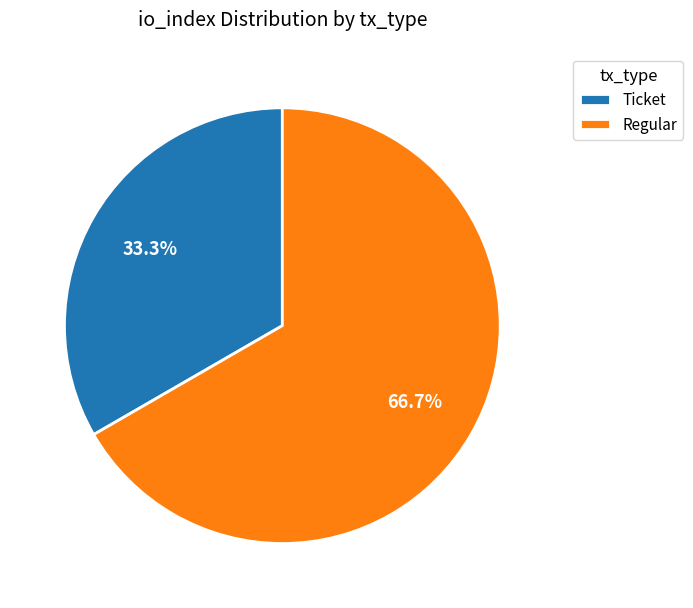

To the nearest percent, what is the difference between the Regular and Ticket slice percentages?

33%